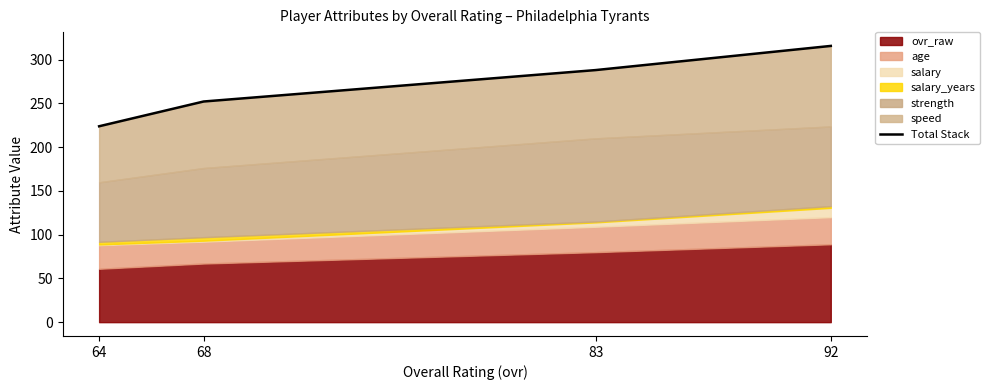

List the labels in order of value, largest first.

92, 83, 68, 64